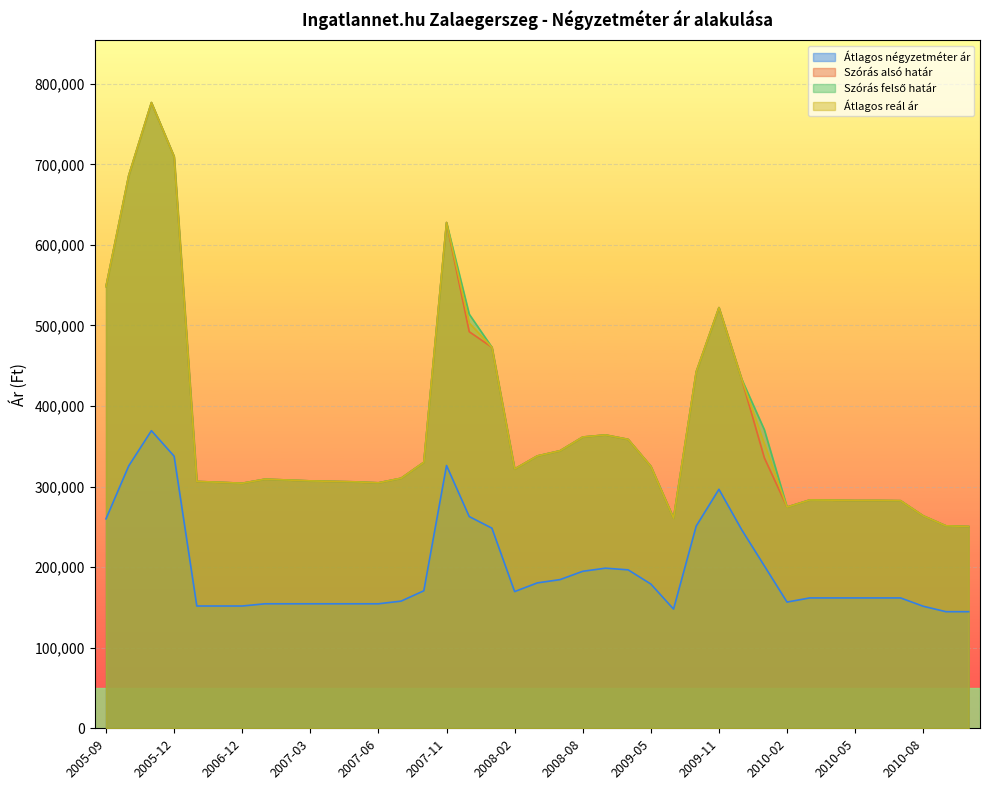

The value of Szórás felső határ at 2010-10 is 166518. True or false?

False